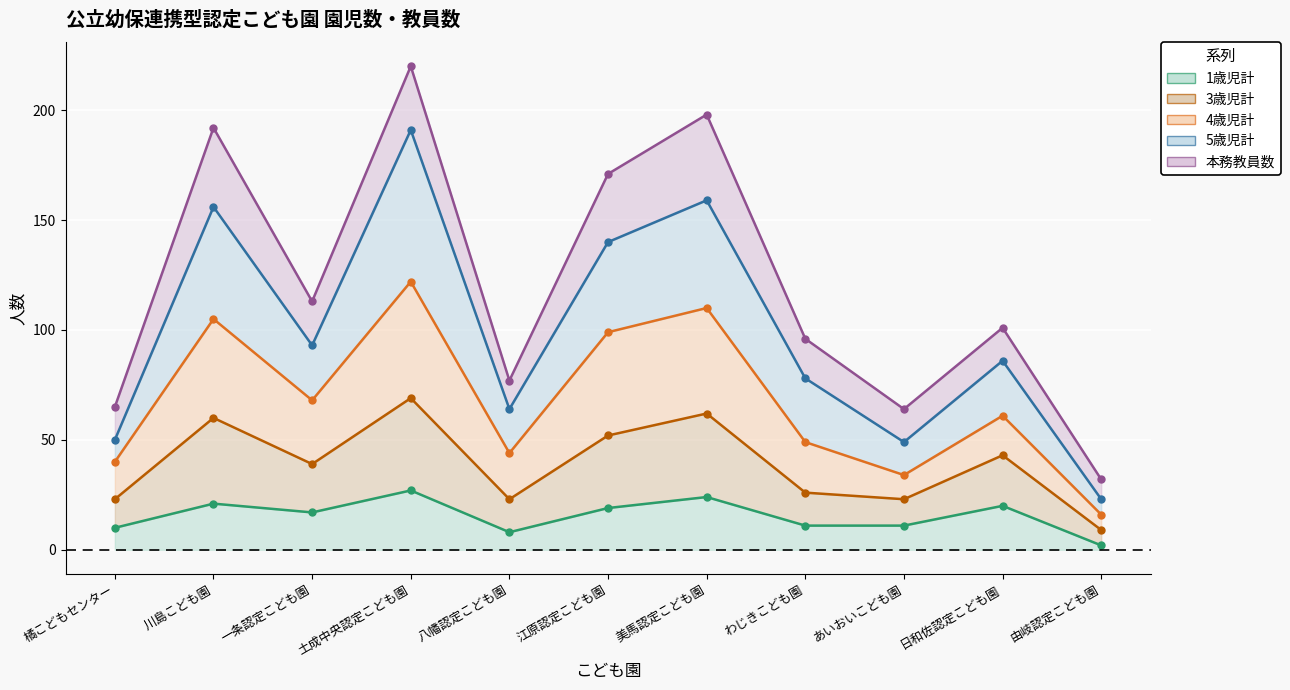

What value does the 1歳児計 series have at 橘こどもセンター, to the nearest 10?

10